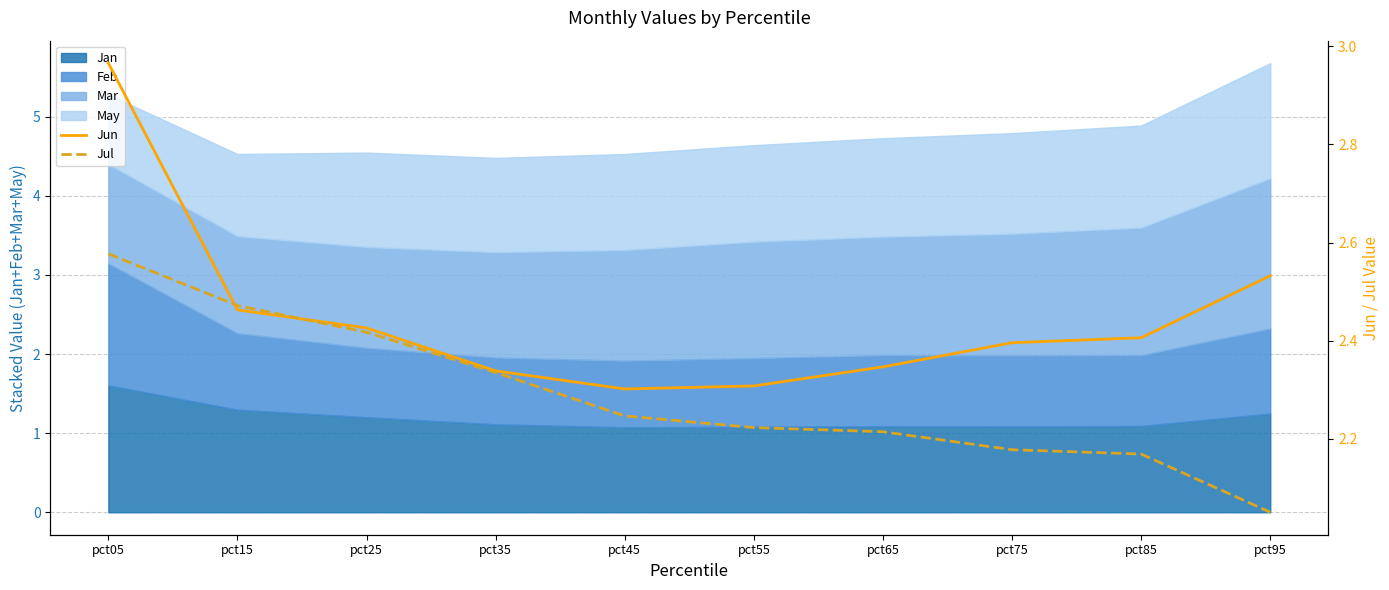

What is the difference between the maximum and minimum values in the Jun series?

0.7